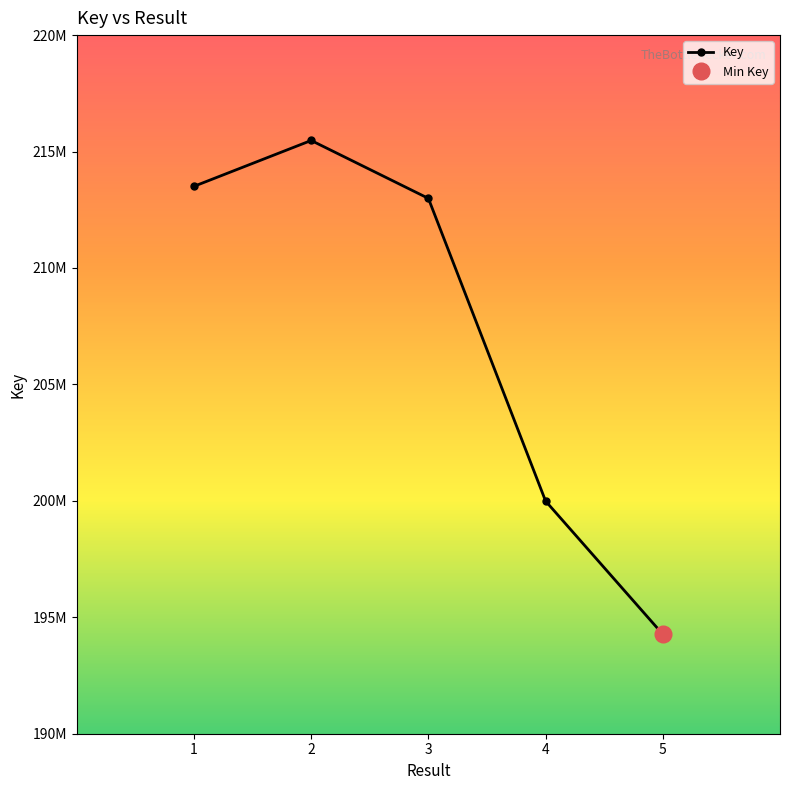

What is the sum of the values at 2 and 1?

428982197